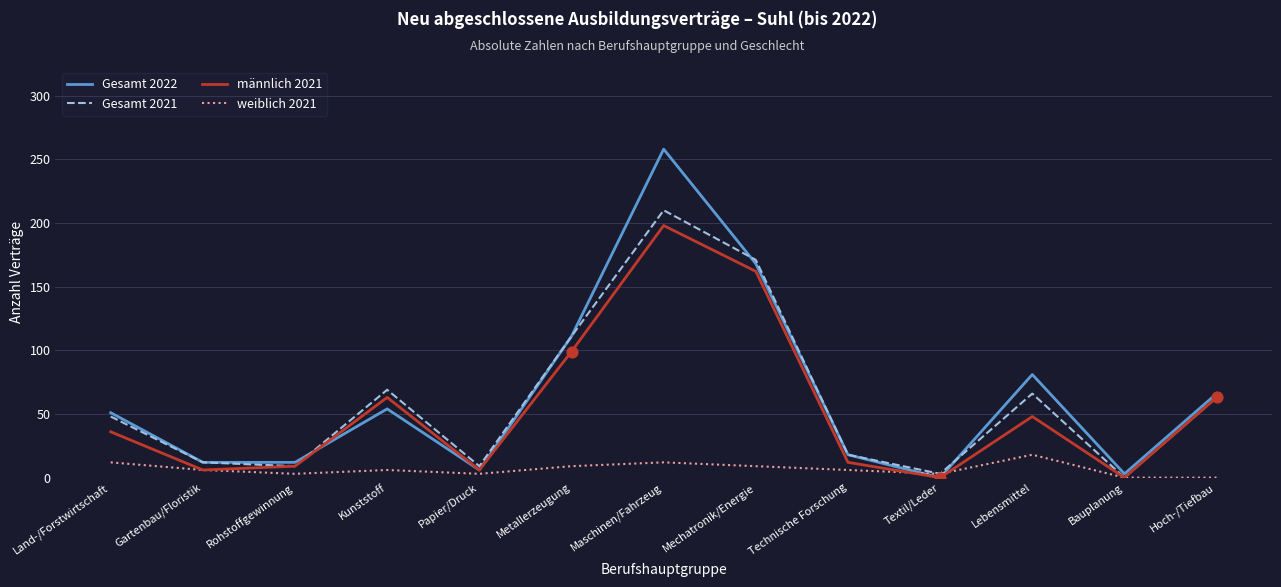

Which series has the largest range (max minus min)?

Gesamt 2022